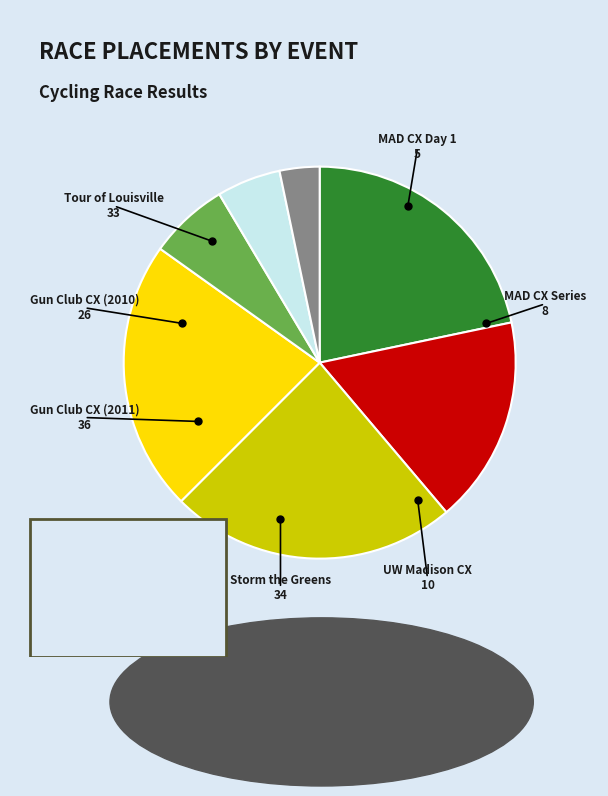

What is the ratio of the value at MAD CX Cyclo-cross Day 1 to the value at Tour of Louisville?

0.2